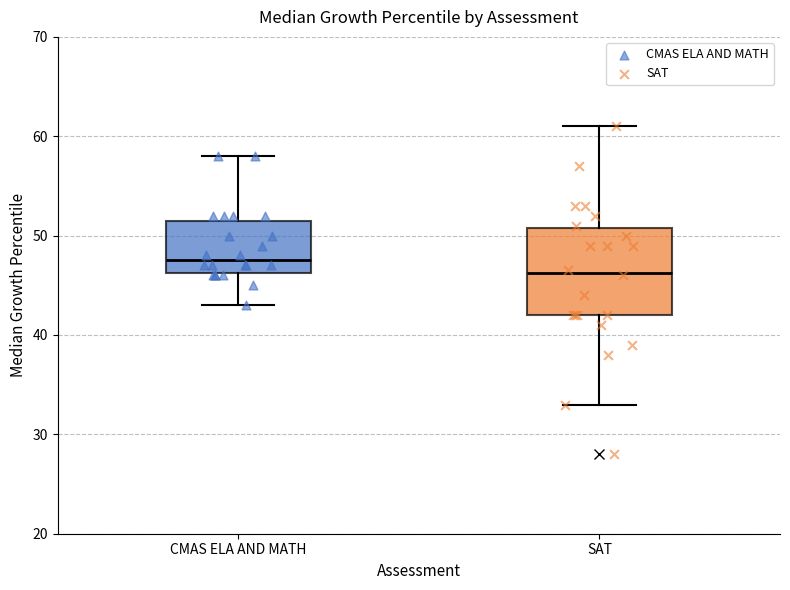

Where does the upper whisker of the box for SAT end on the y-axis? The values are not printed on the chart, so give them approximately, as read against the axis.

61